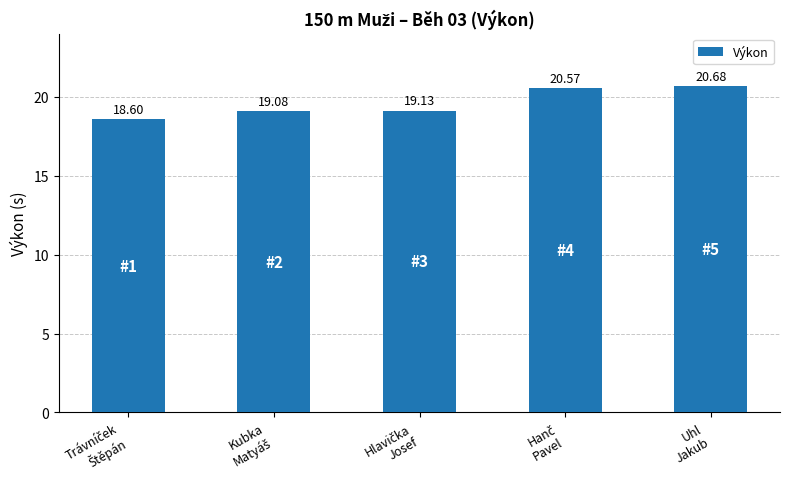

What is the average value?

19.6